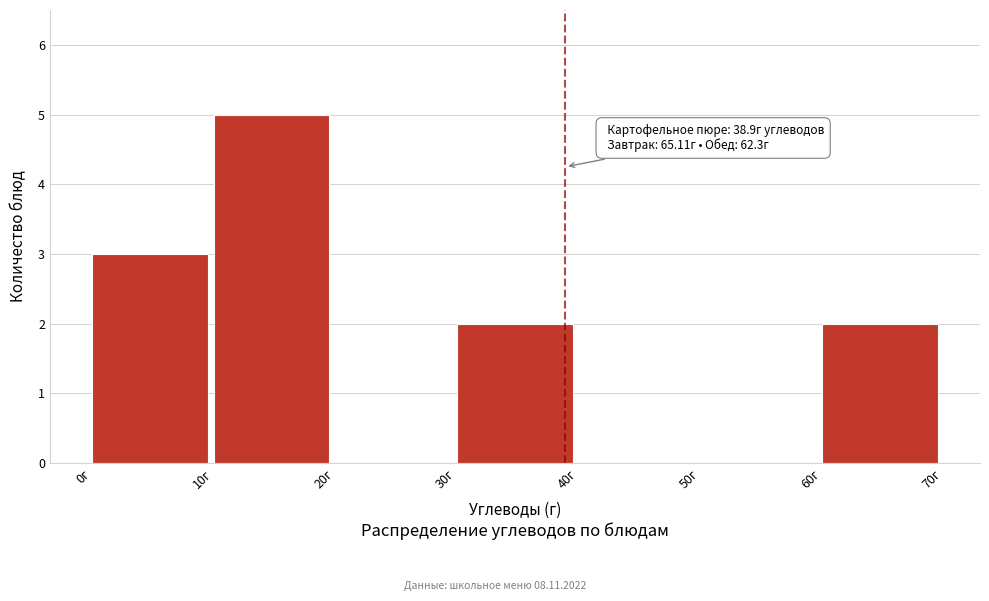

Which range on the x-axis has the tallest bar?

10 to 20